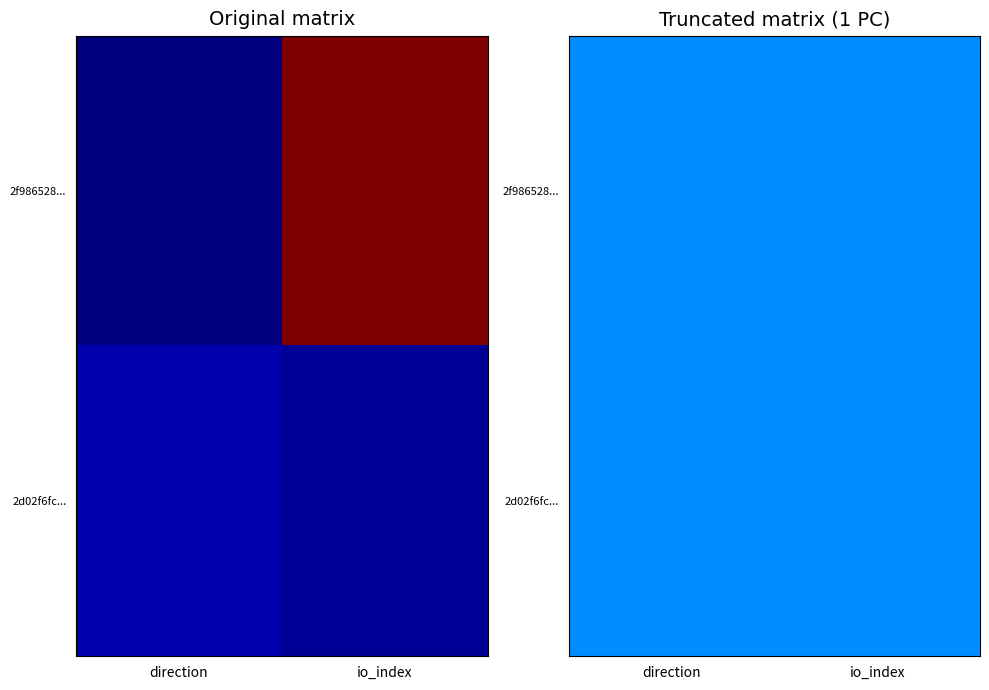

Reading left to right, what are all the values shown in this chart?

2f986528bbd4c5d6411f82ee606187100cef916: -1=-1	1=48
2d02f6fc7ed8ef125a7511fe079224f84d311cf: -1=1	1=0